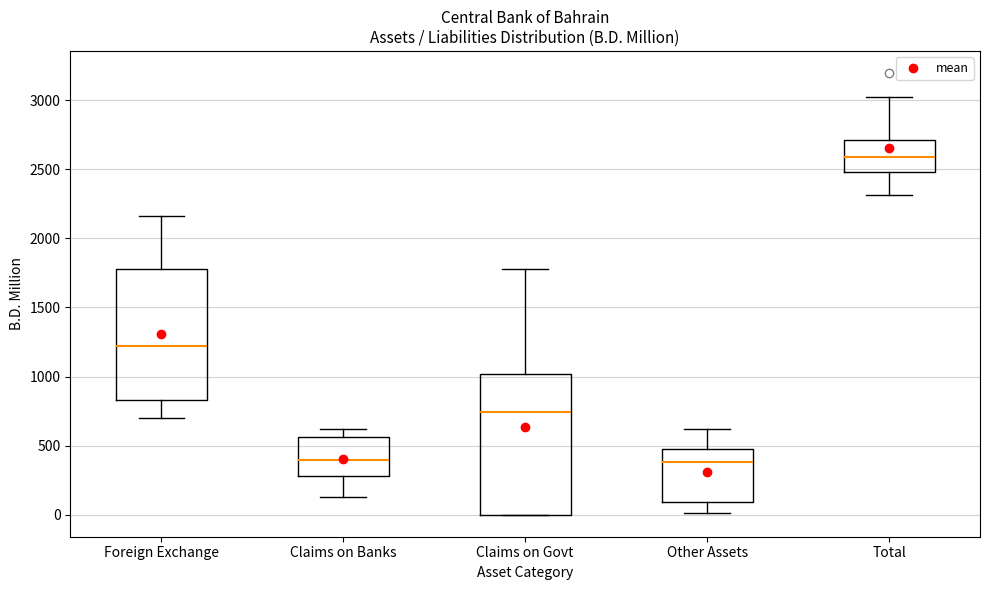

Where is the lower edge of the box for Claims on Govt on the y-axis? The values are not printed on the chart, so give them approximately, as read against the axis.

0